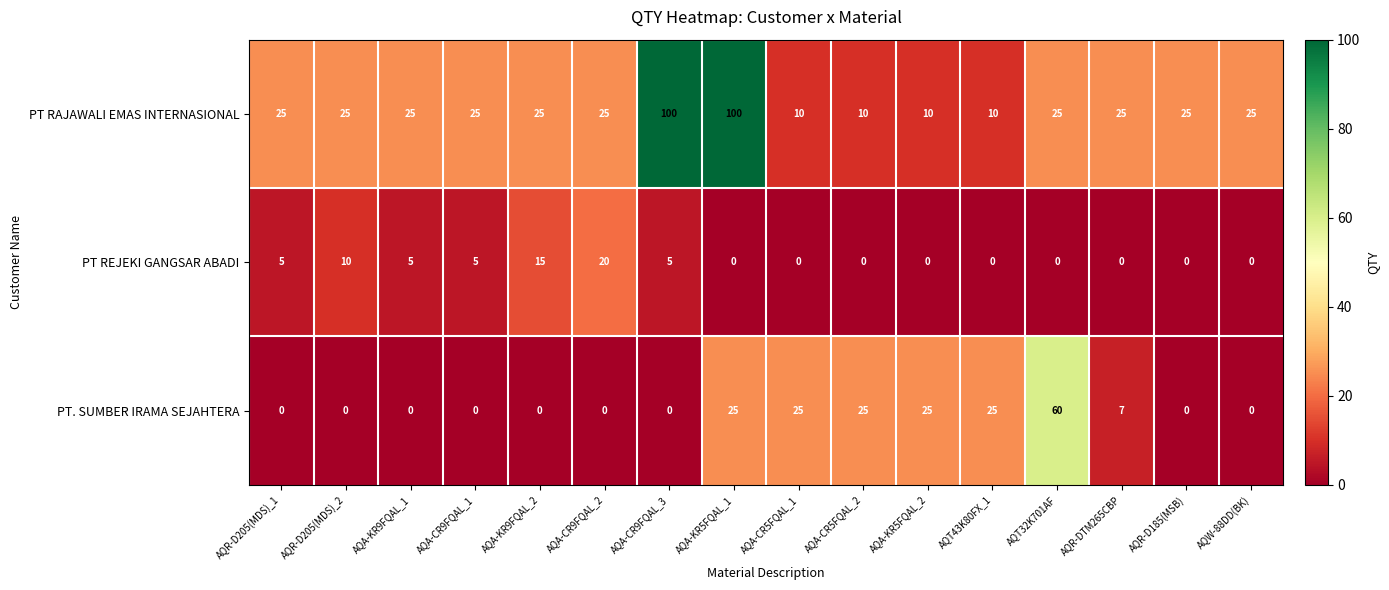

What is the difference between the second highest and minimum values in the PT RAJAWALI EMAS INTERNASIONAL series?

90